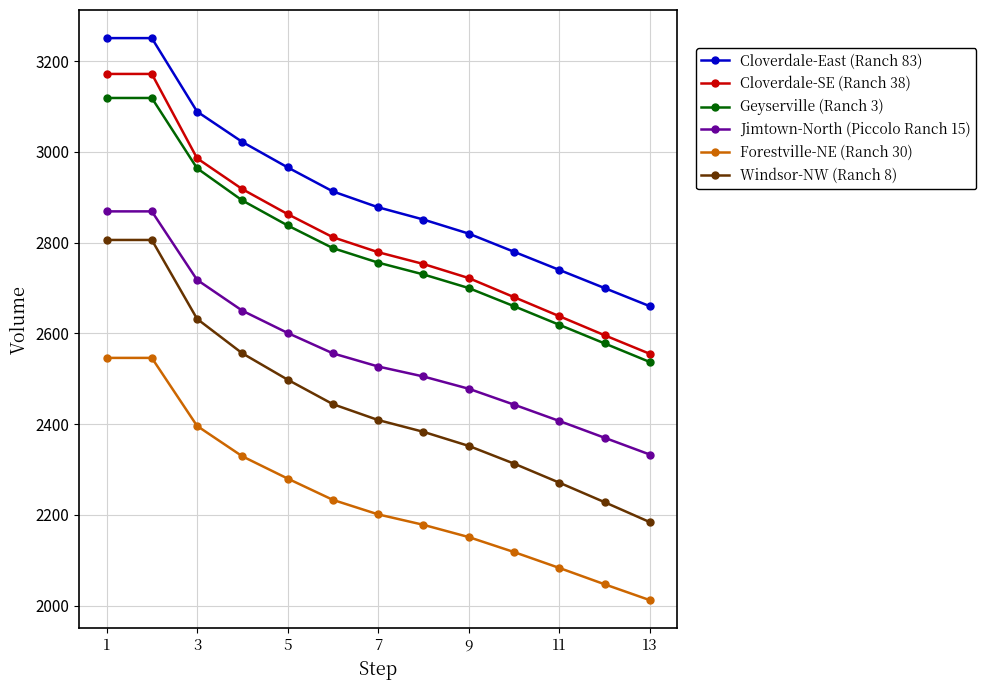

Which series has the largest total across all categories?

Cloverdale-East (Ranch 83)